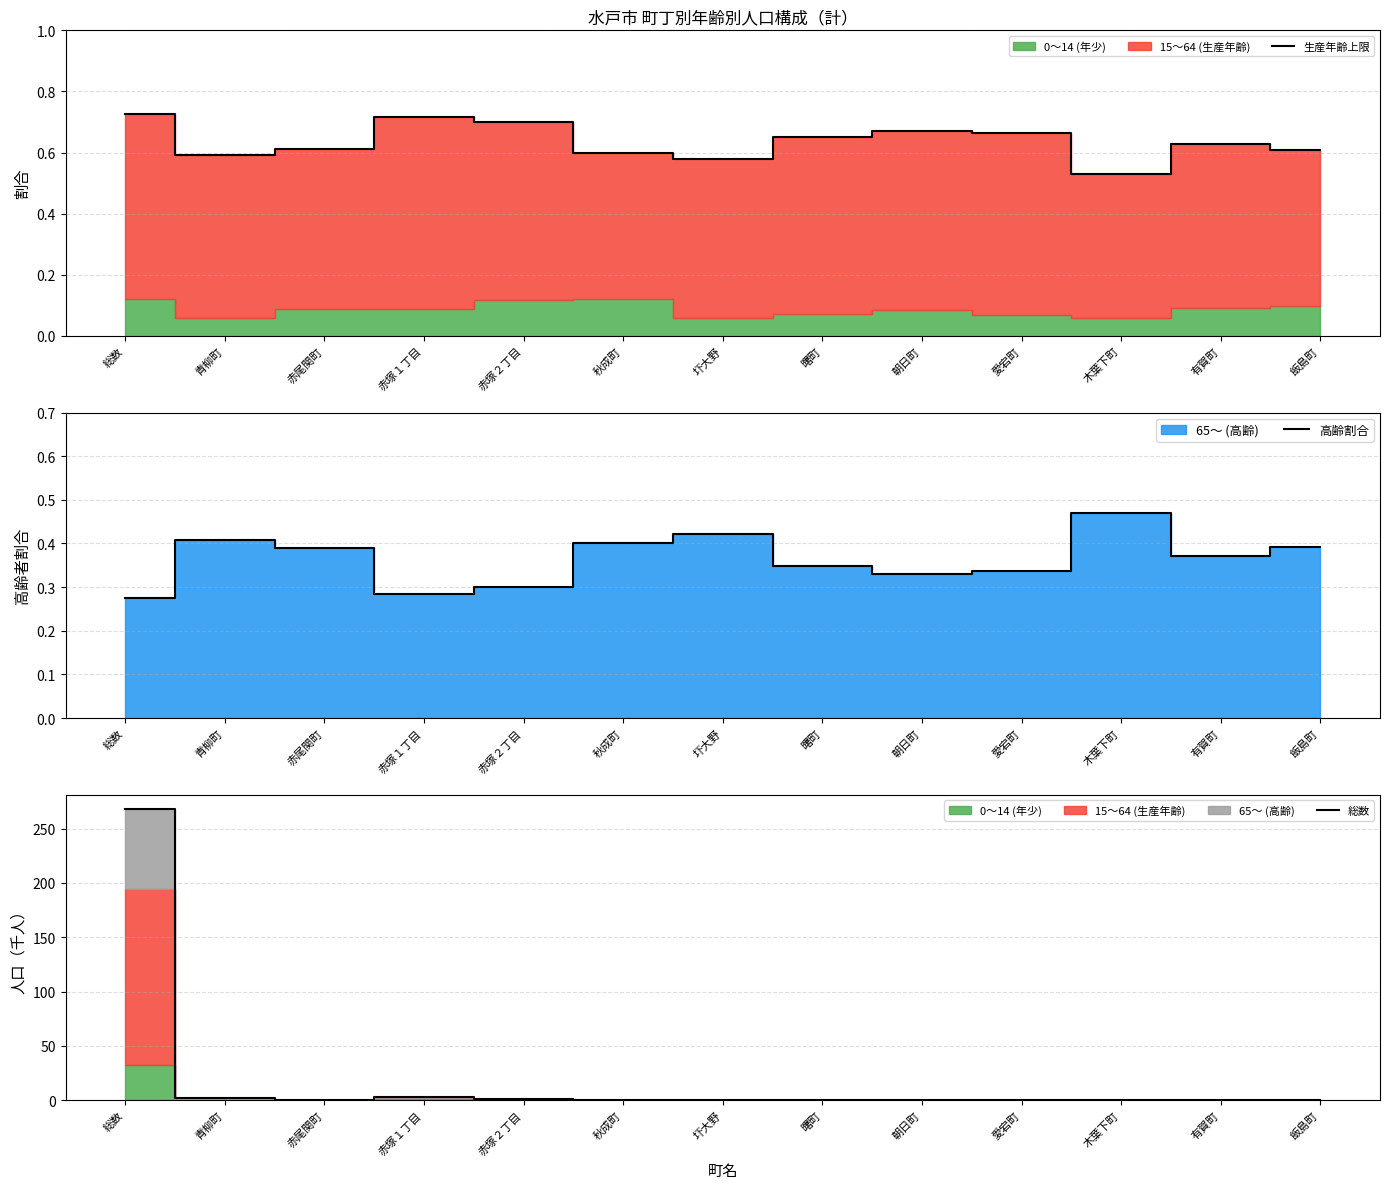

True or false: 高齢割合 and 生産年齢上限 cross at least once.

False